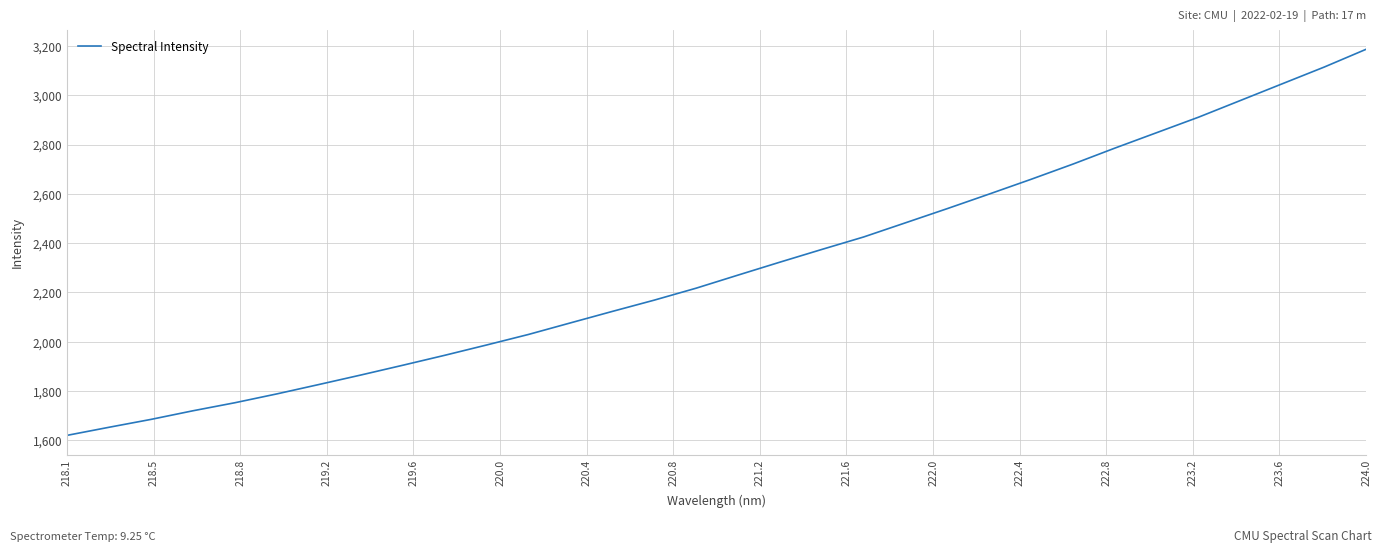

What is the maximum value shown in the chart?

3186.5